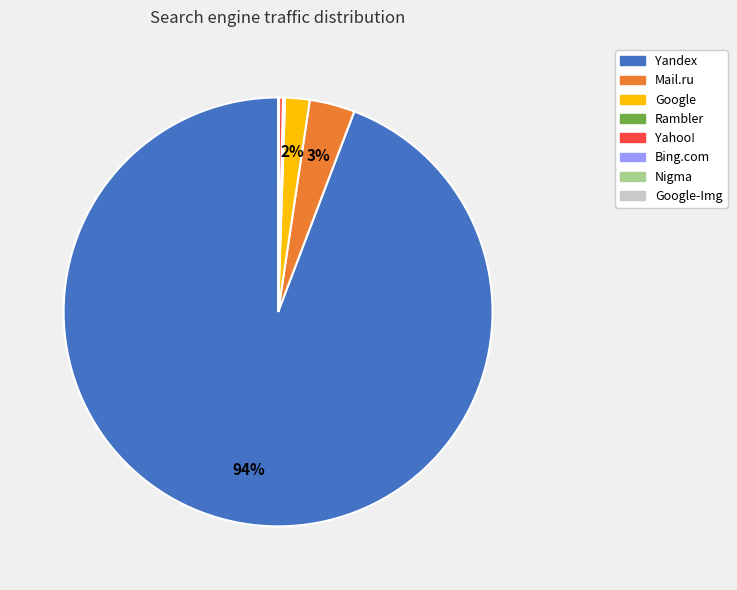

The Yandex slice represents 94% of the pie. True or false?

True